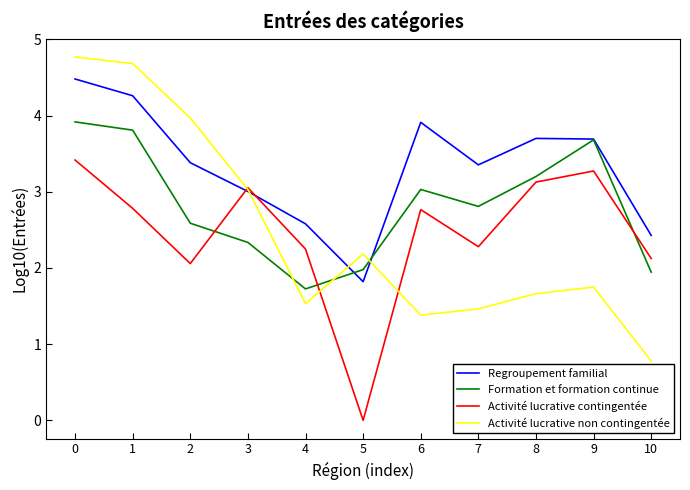

What is the spread (max minus min) of values at 5?

2.2